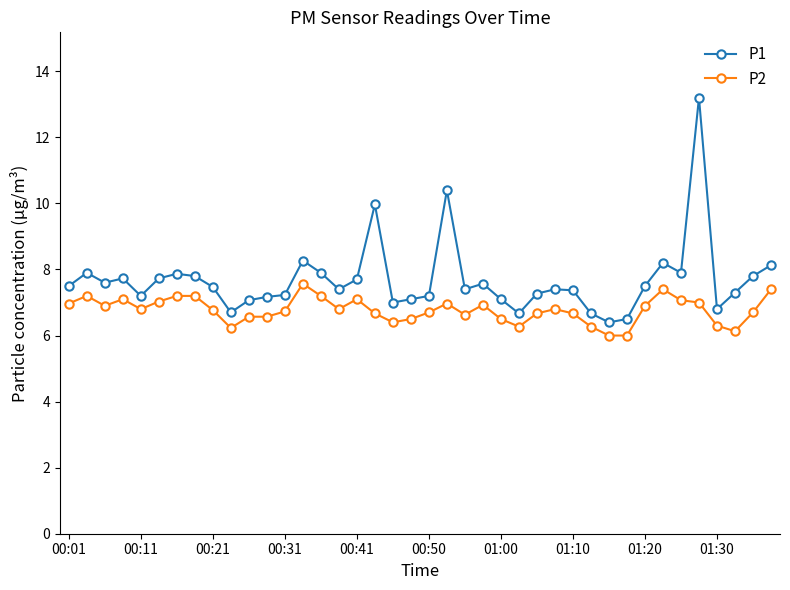

True or false: P1 has more than 2 interior local peaks.

True